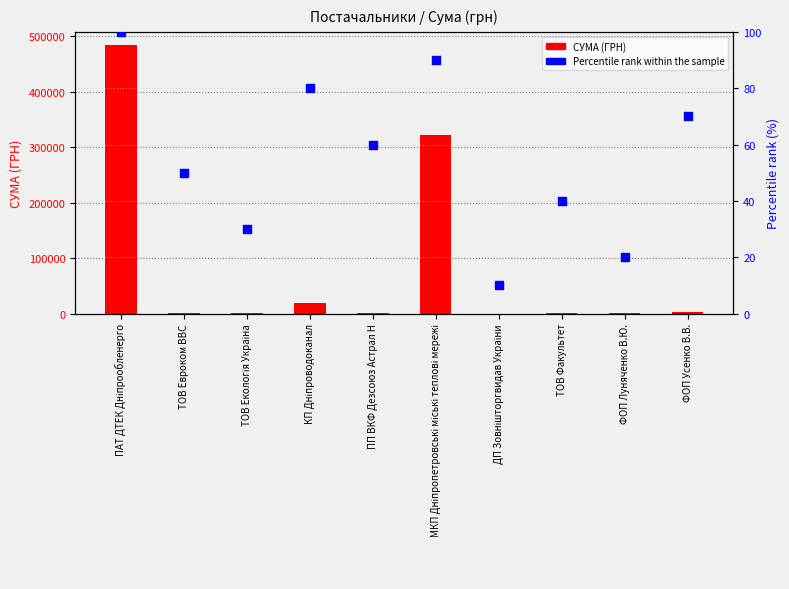

At which category is the sum across all series the highest?

ПАТ ДТЕК Дніпрообленерго